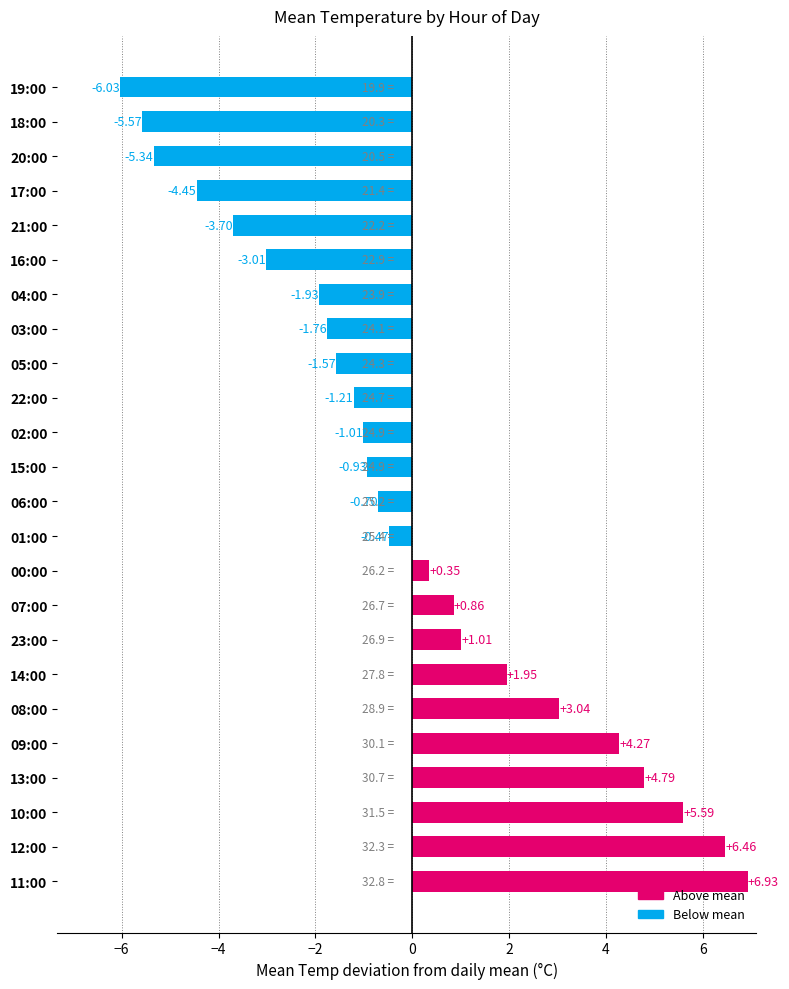

At which category does the chart reach its peak across all series?

11:00